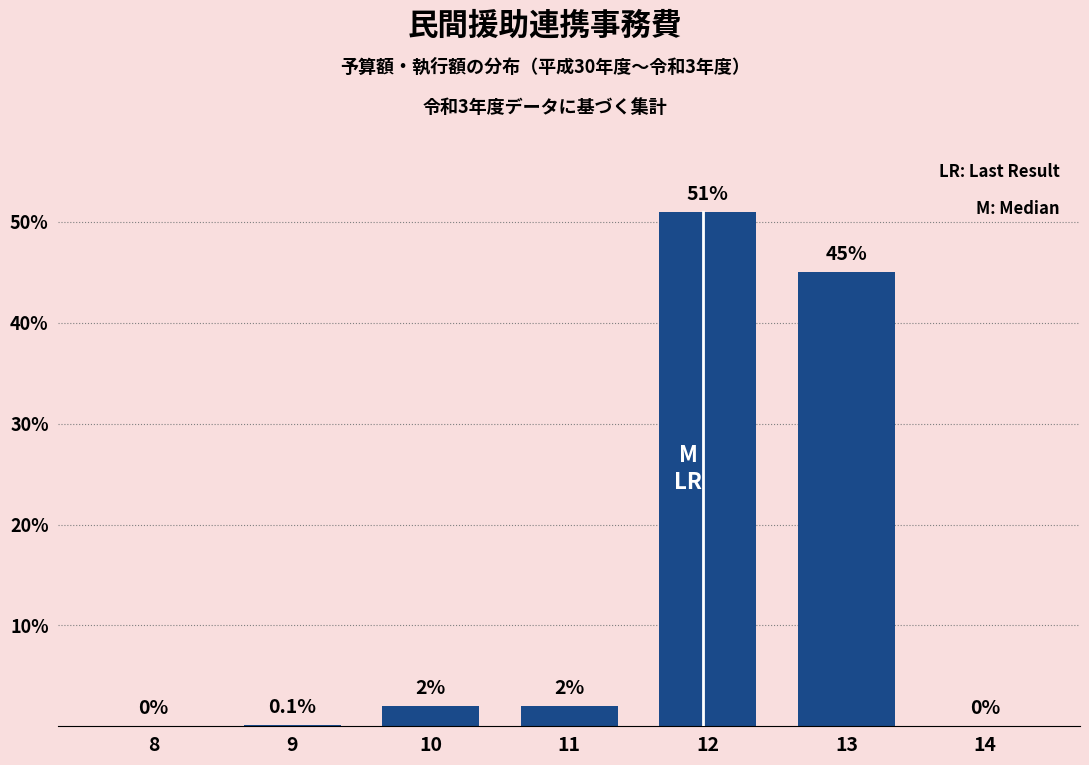

Reading left to right, transcribe all the data shown in this chart.

8=0.0	9=0.1	10=2.0	11=2.0	12=51.0	13=45.0	14=0.0